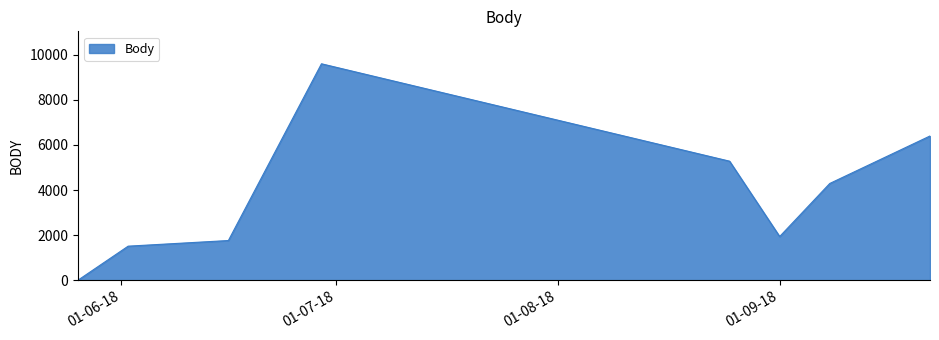

How many values are above zero?

7